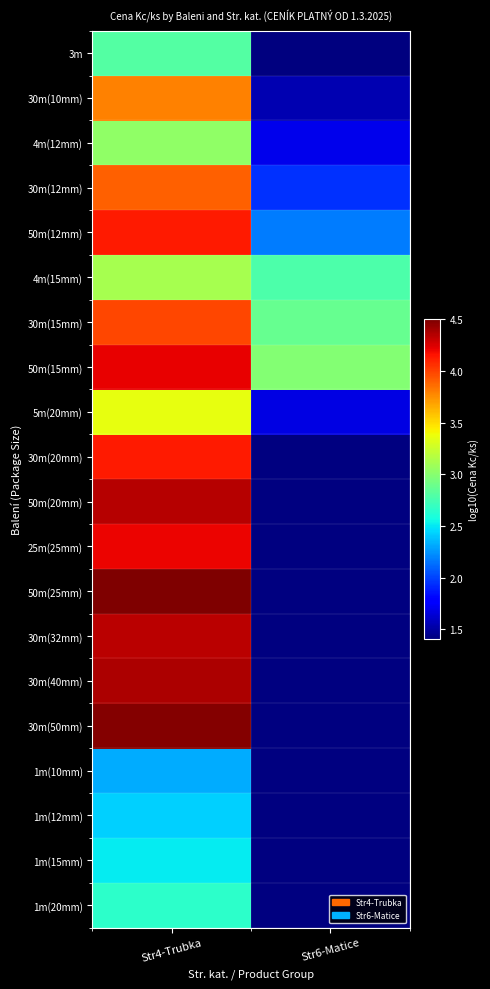

At how many categories does at least one series exceed 1?

2